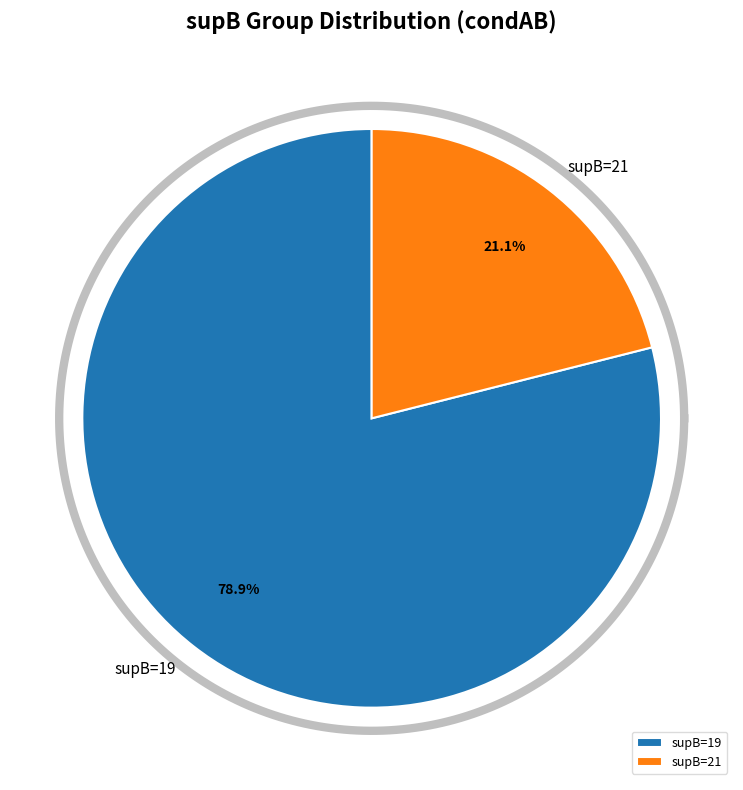

Which slice is the largest?

19